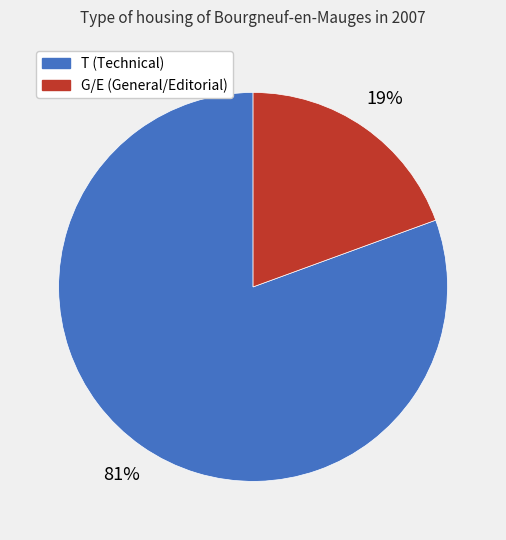

Count the number of slices in the pie.

2